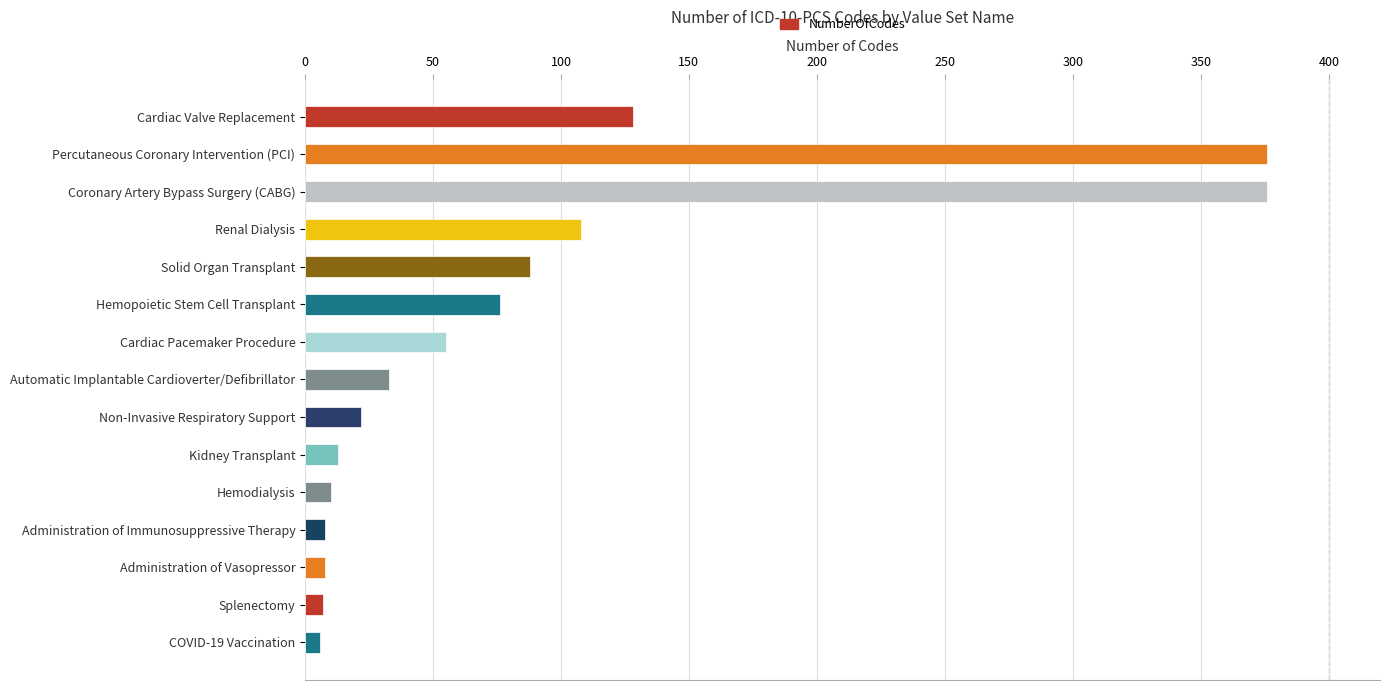

What is the change in value from Cardiac Valve Replacement to Hemopoietic Stem Cell Transplant?

-52